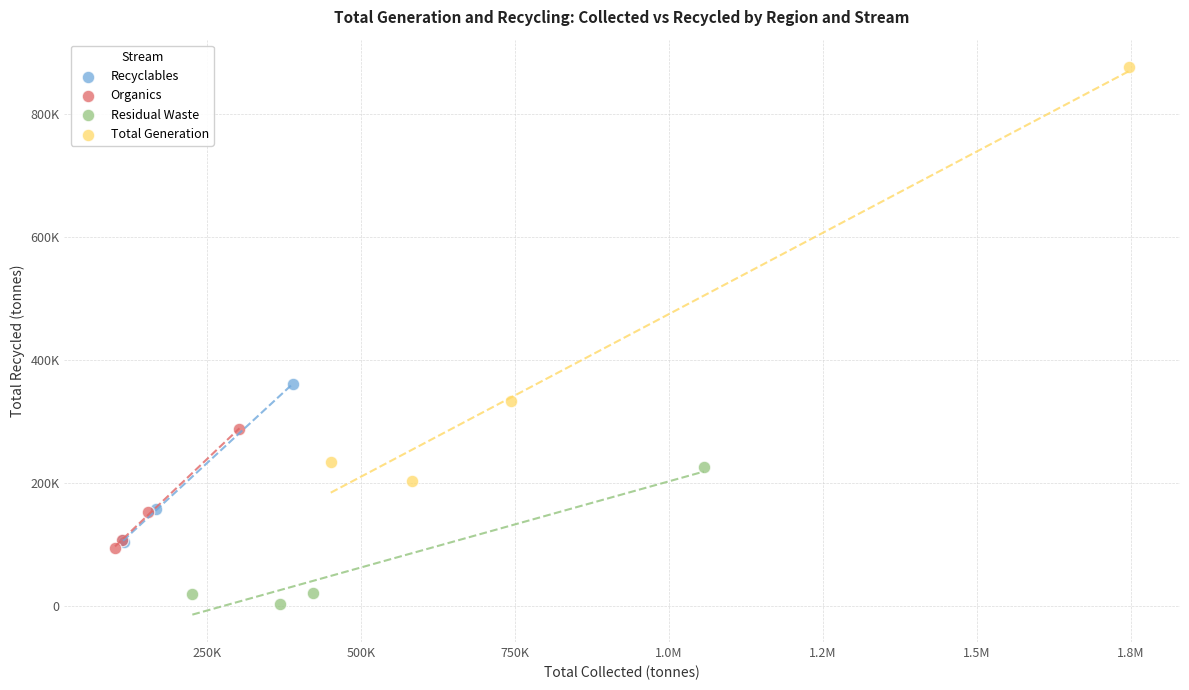

What are all the series names shown in the legend?

Recyclables, Organics, Residual Waste, Total Generation